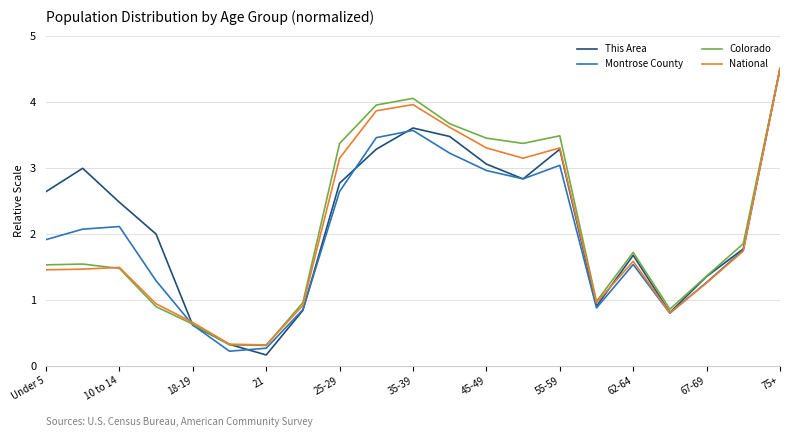

What is the difference between the second highest and minimum values in the Colorado series?

3.7